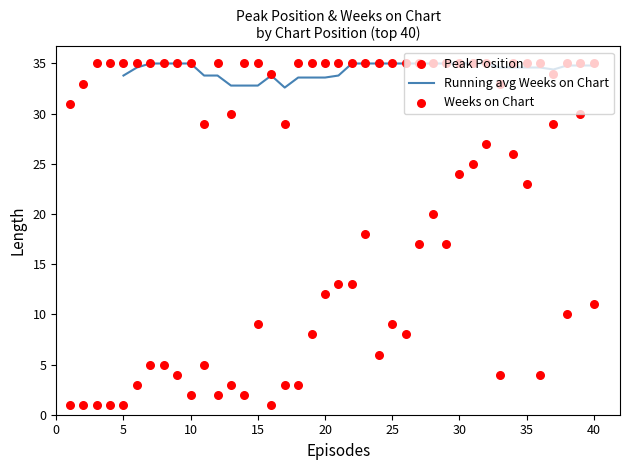

Which series contains the lowest Y value?

Peak Position